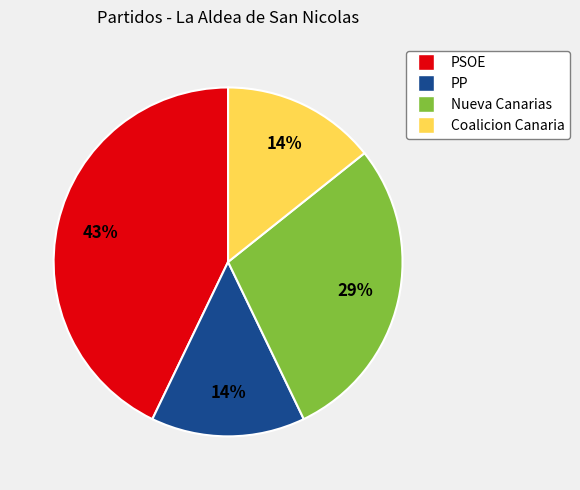

Approximately how many times larger is the value at PP compared to Coalicion Canaria?

1.0